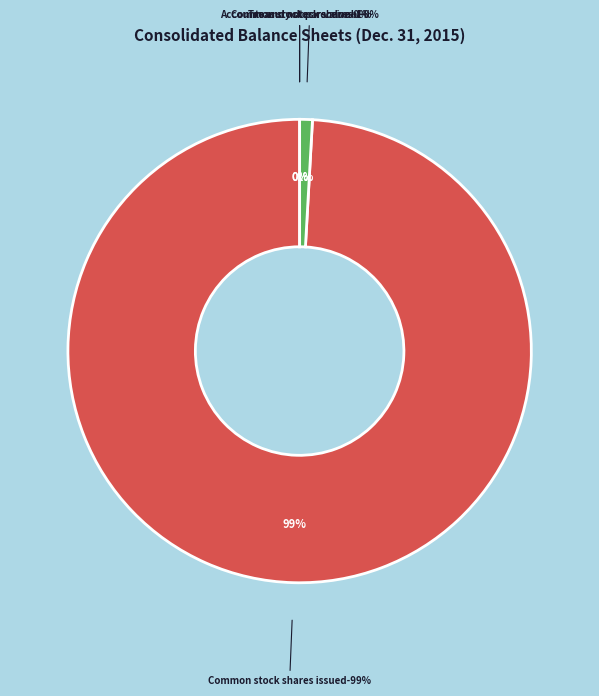

Count the number of slices in the pie.

4